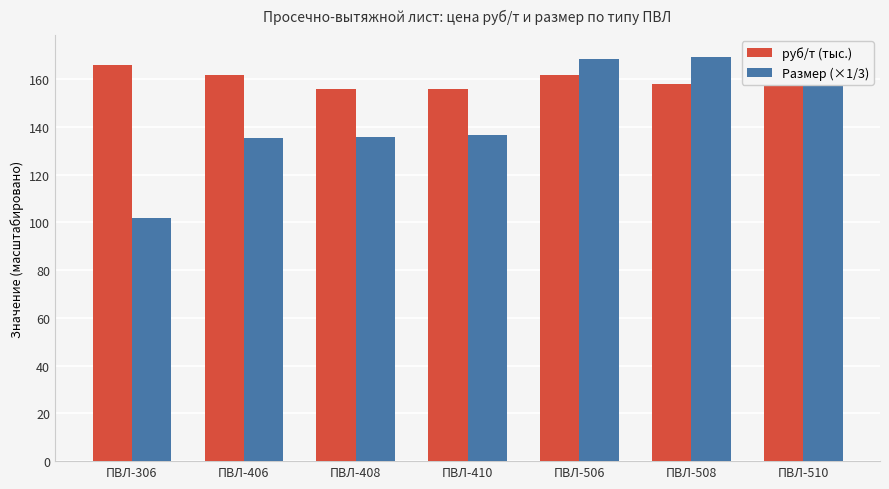

How many values in the Размер (×1/3) series exceed 136?

4